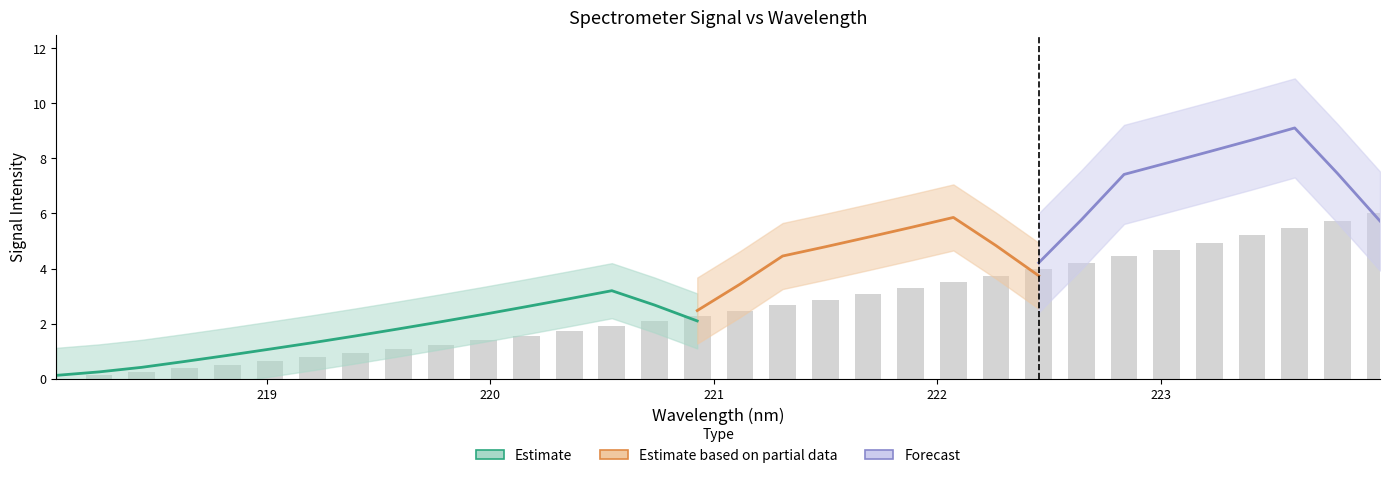

Approximately how many times larger is the value at 220.9264 compared to 220.5444?

1.2